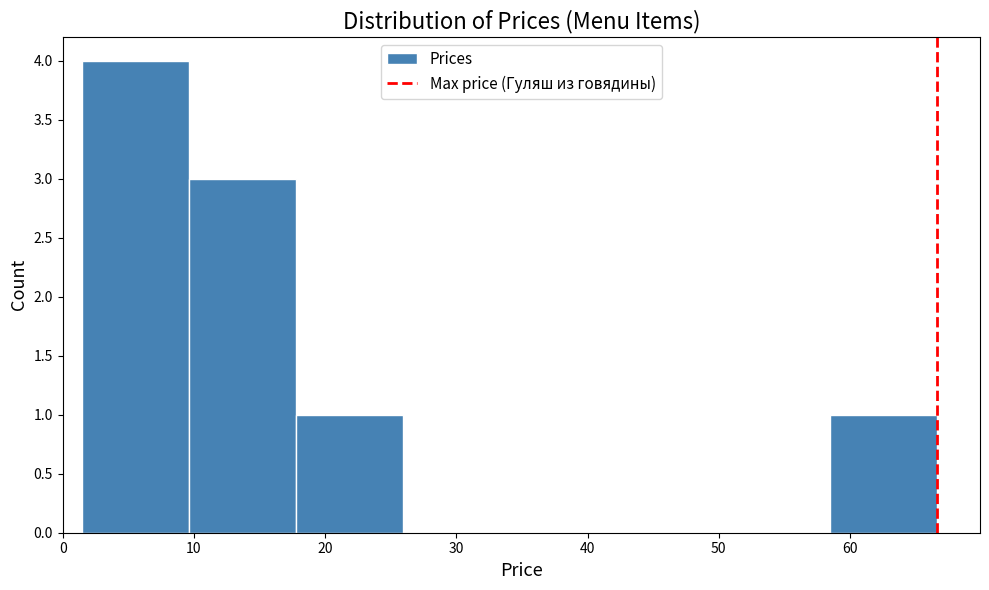

How tall is the bar that spans 1 to 10 on the x-axis? Neither the bar edges nor the heights are printed on the chart, so give them approximately, as read against the axes.

4